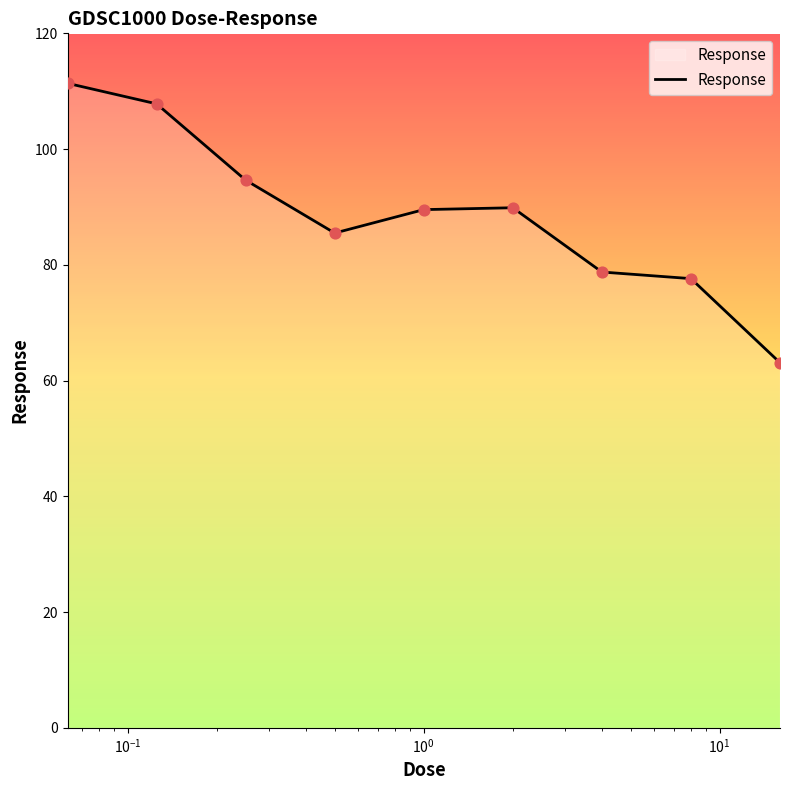

What is the smallest value displayed?

63.1